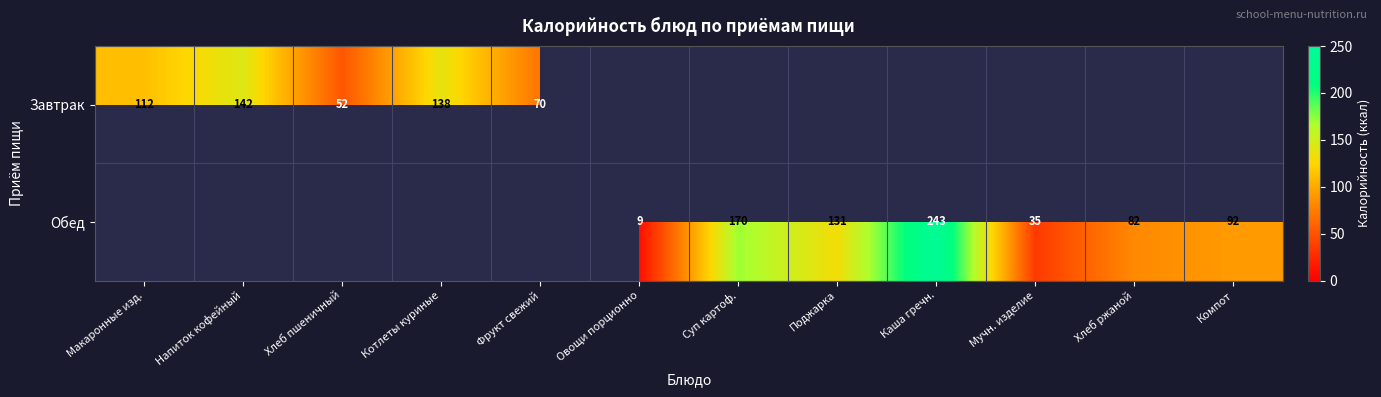

The Обед series shows 35 at Мучн. изделие. True or false?

True